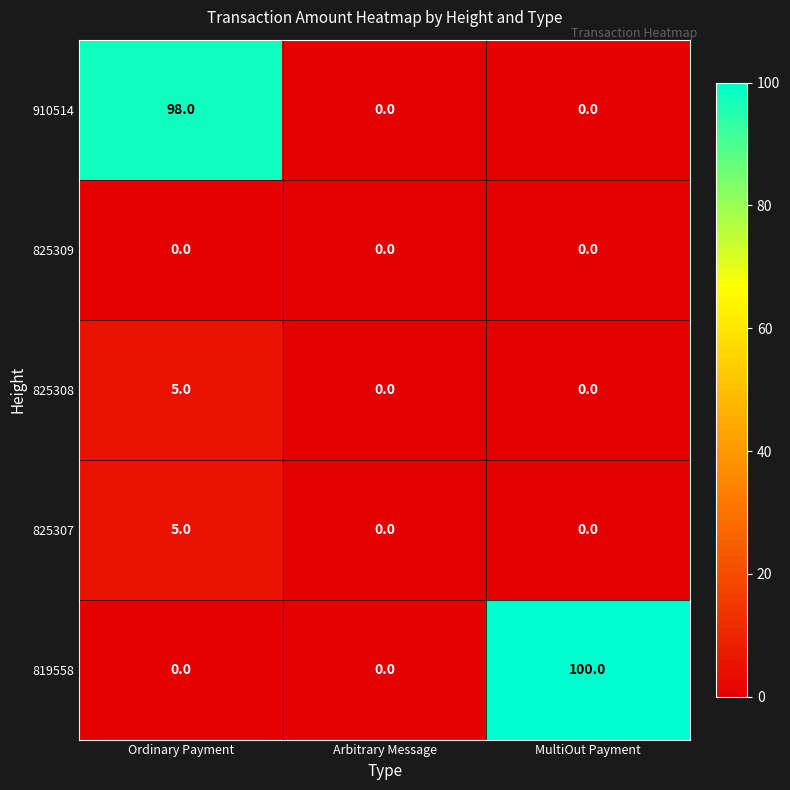

The 825309 series shows 0 at Arbitrary Message. True or false?

True